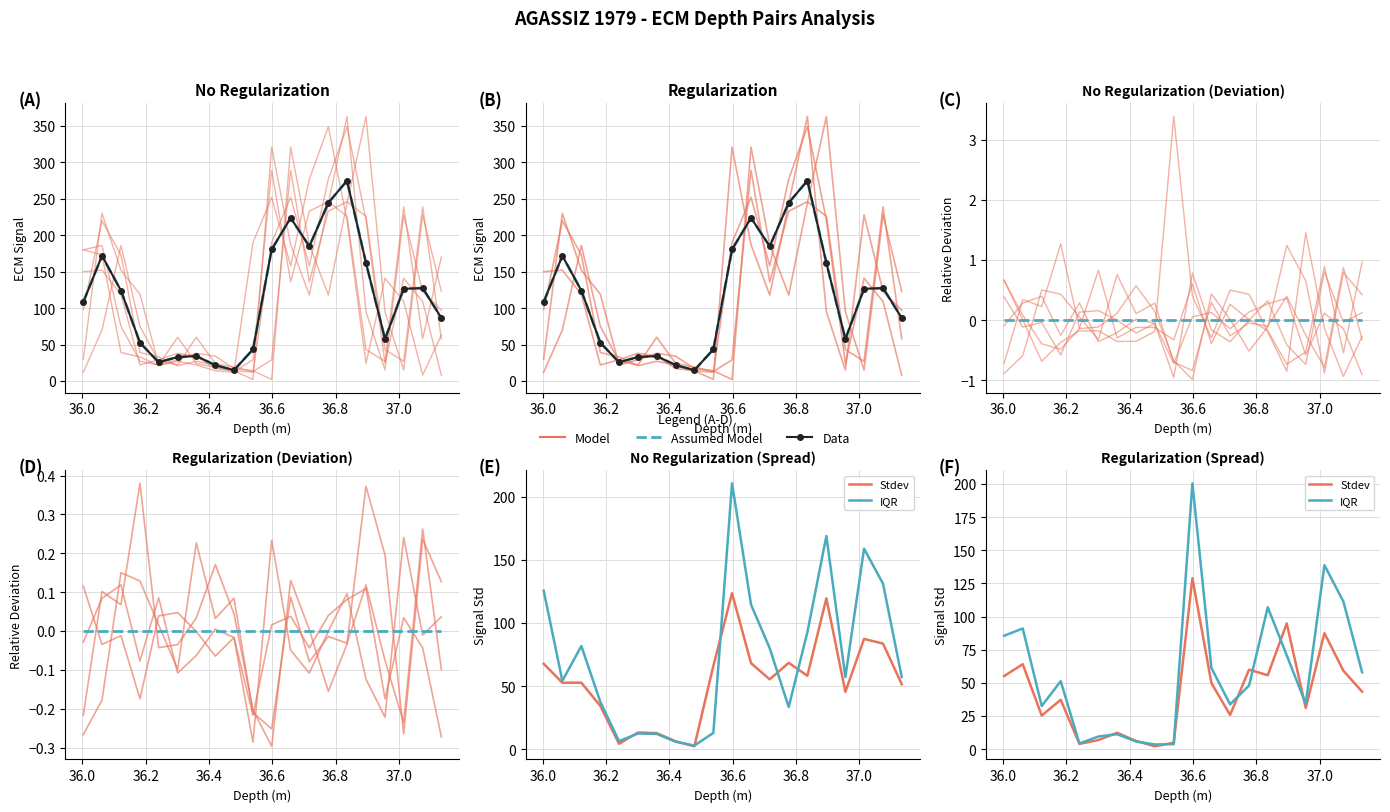

How many times do Data and IQR cross each other?

4